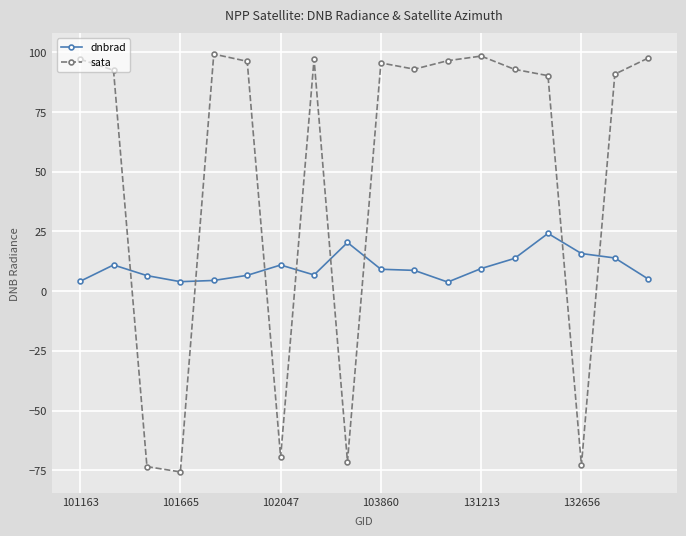

Which series has the widest spread of values?

sata